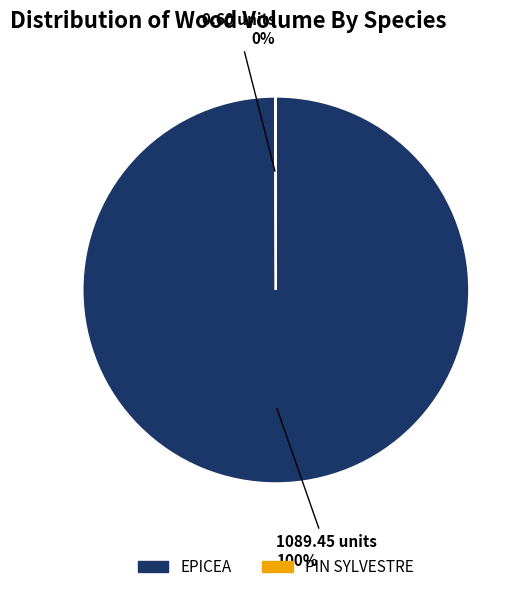

To the nearest percent, what is the difference between the largest and smallest slice percentages?

100%